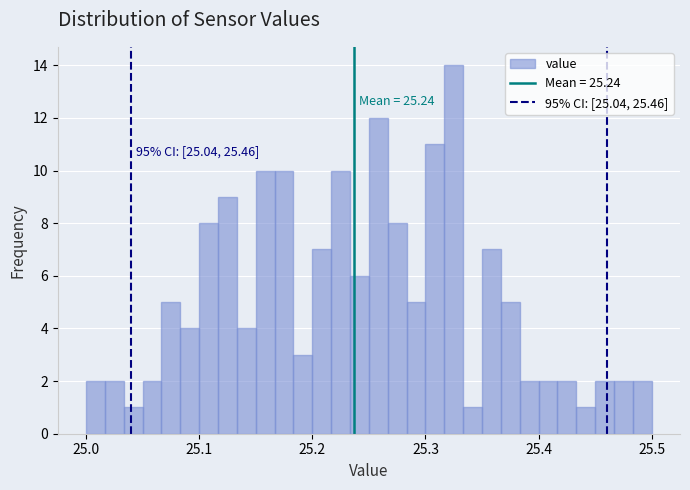

Around what value on the x-axis is the tallest bar? Give the approximate position of its centre, as read against the axis.

25.33